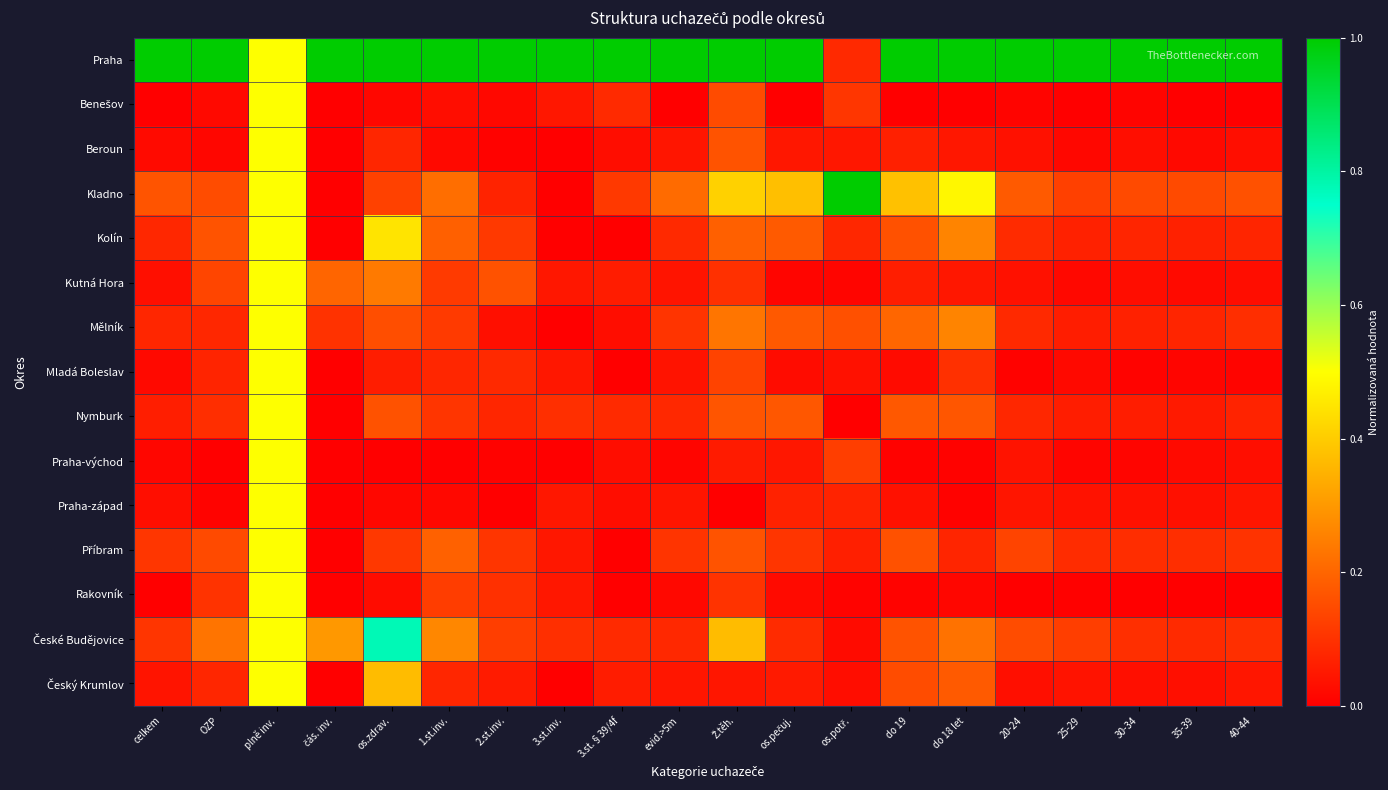

What is the maximum value shown in the chart?

1.0